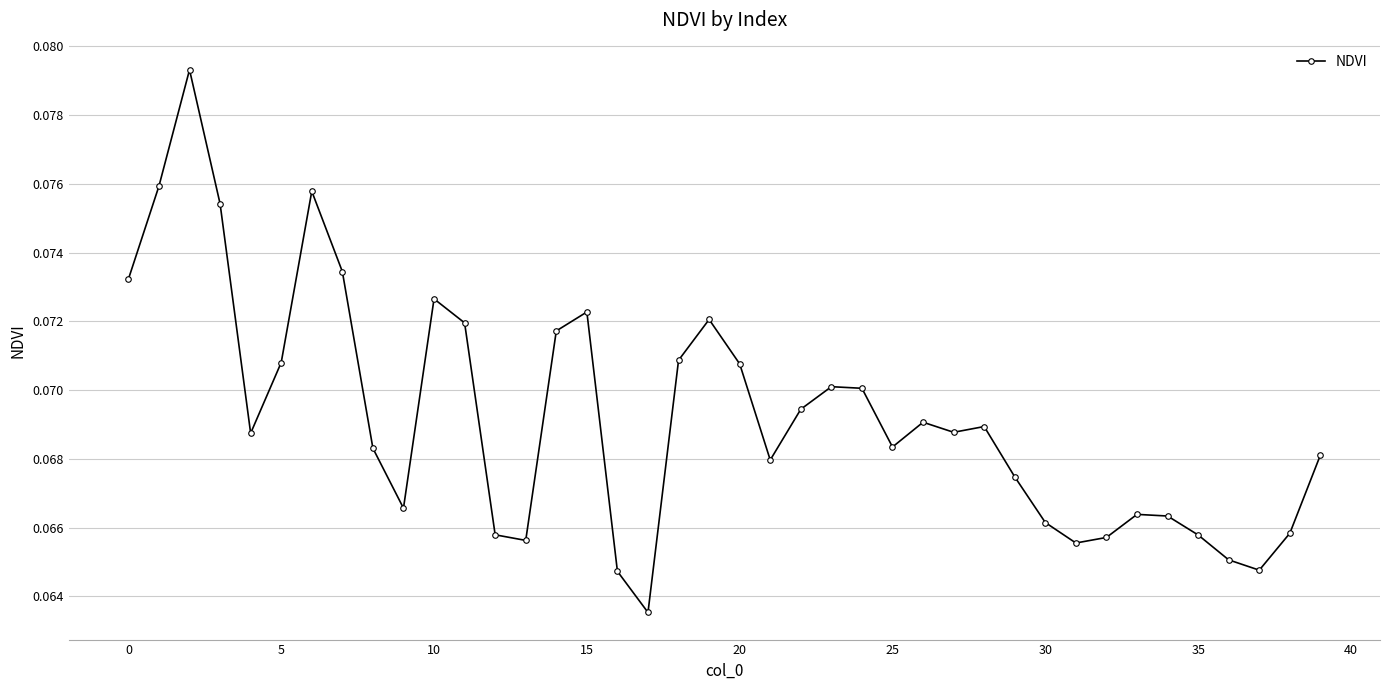

True or false: the data has more than 0 interior local peaks.

True